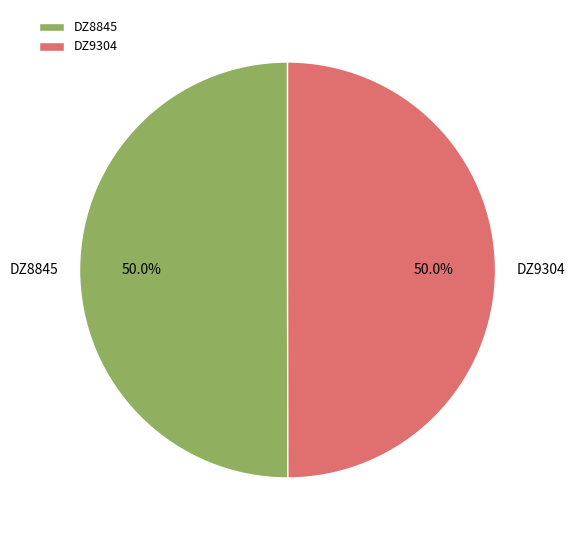

What is the ratio of the value at DZ9304 to the value at DZ8845?

1.0